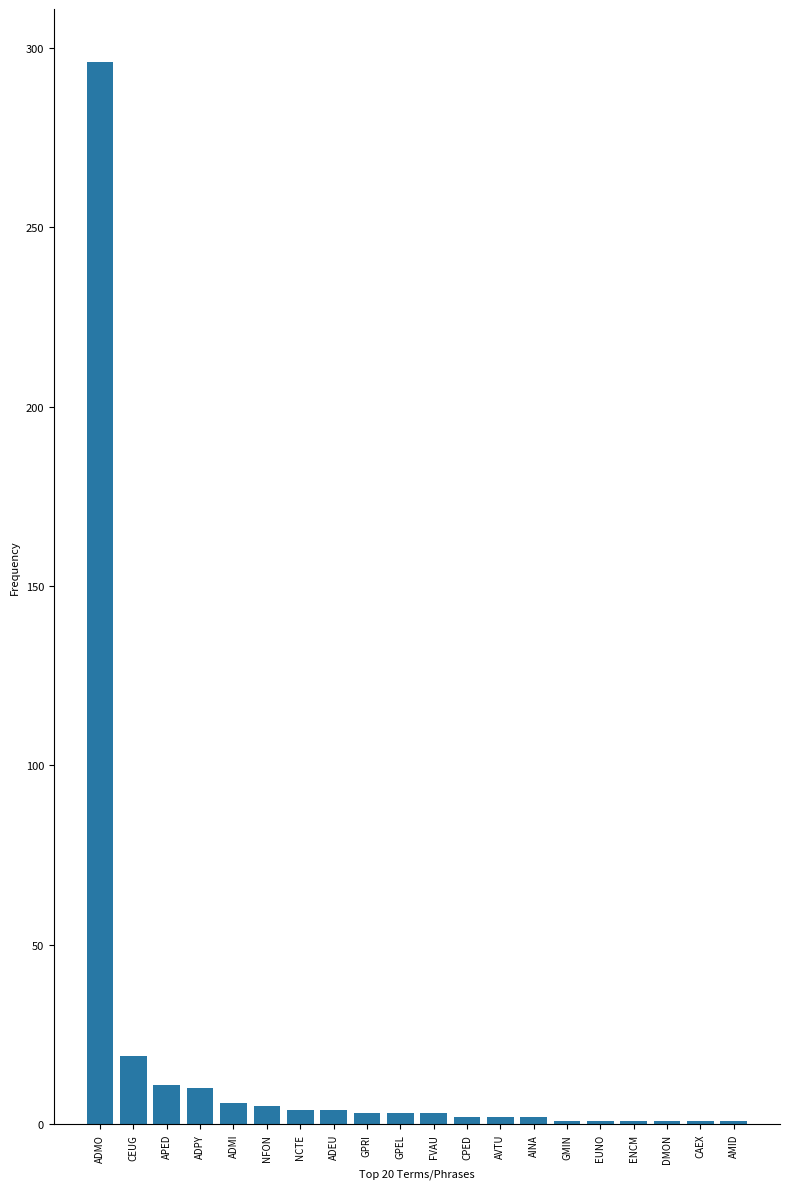

At which label is the value closest to 148?

CEUG